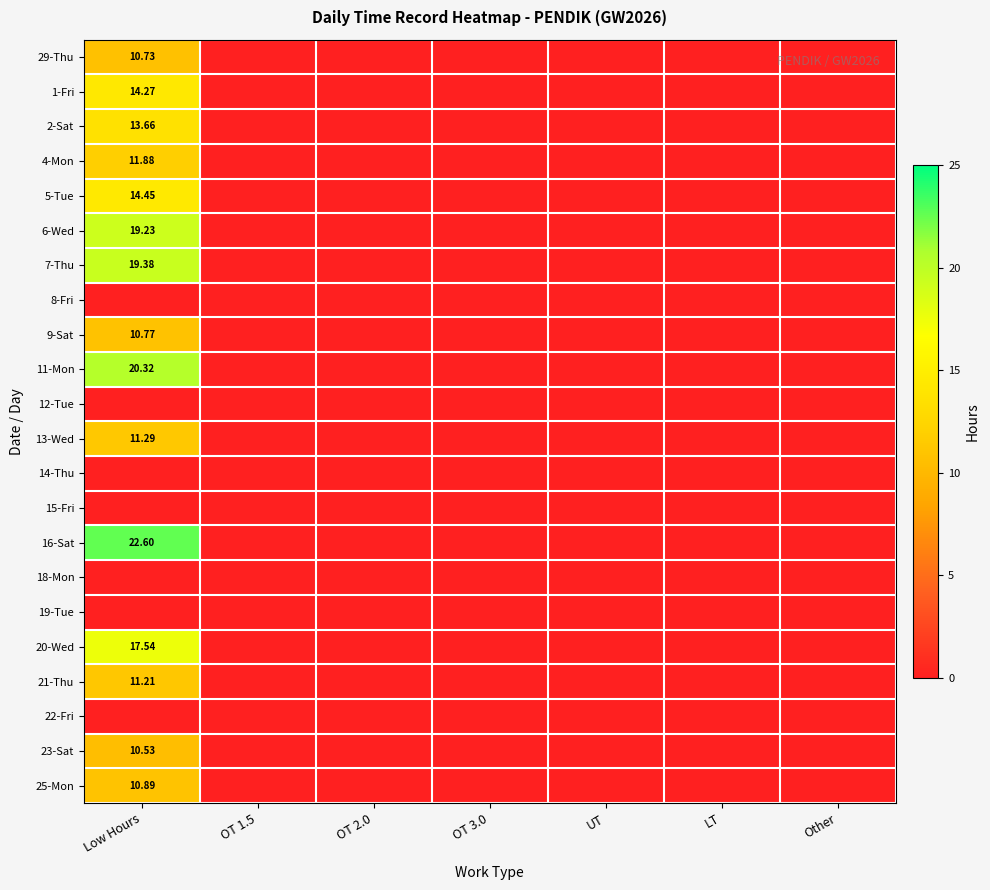

Rank the categories by 6-Wed value from highest to lowest.

Low Hours, OT 1.5, OT 2.0, OT 3.0, UT, LT, Other